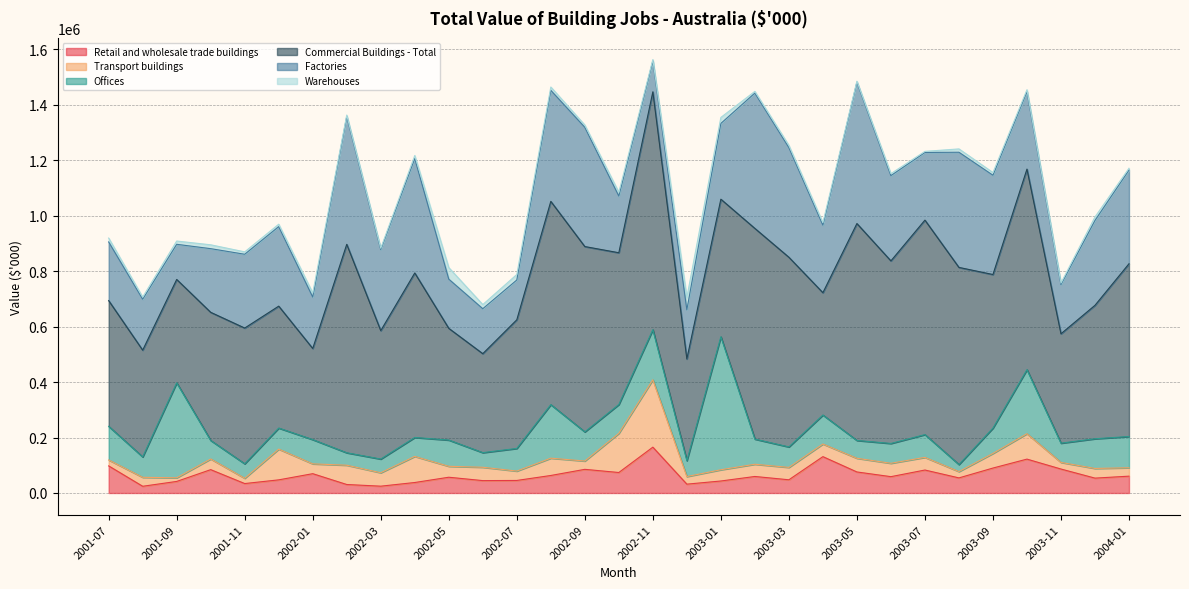

Does the chart display data point markers on the line(s)?

No